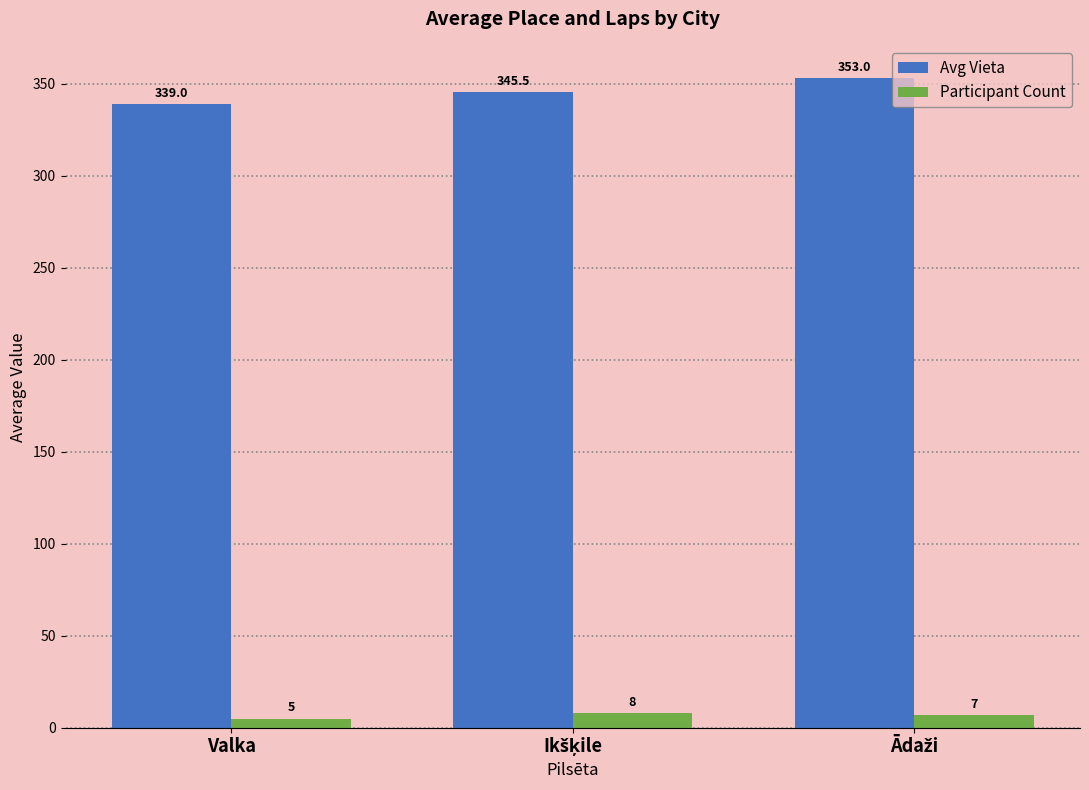

What is the lowest value of the Participant Count series?

5.0